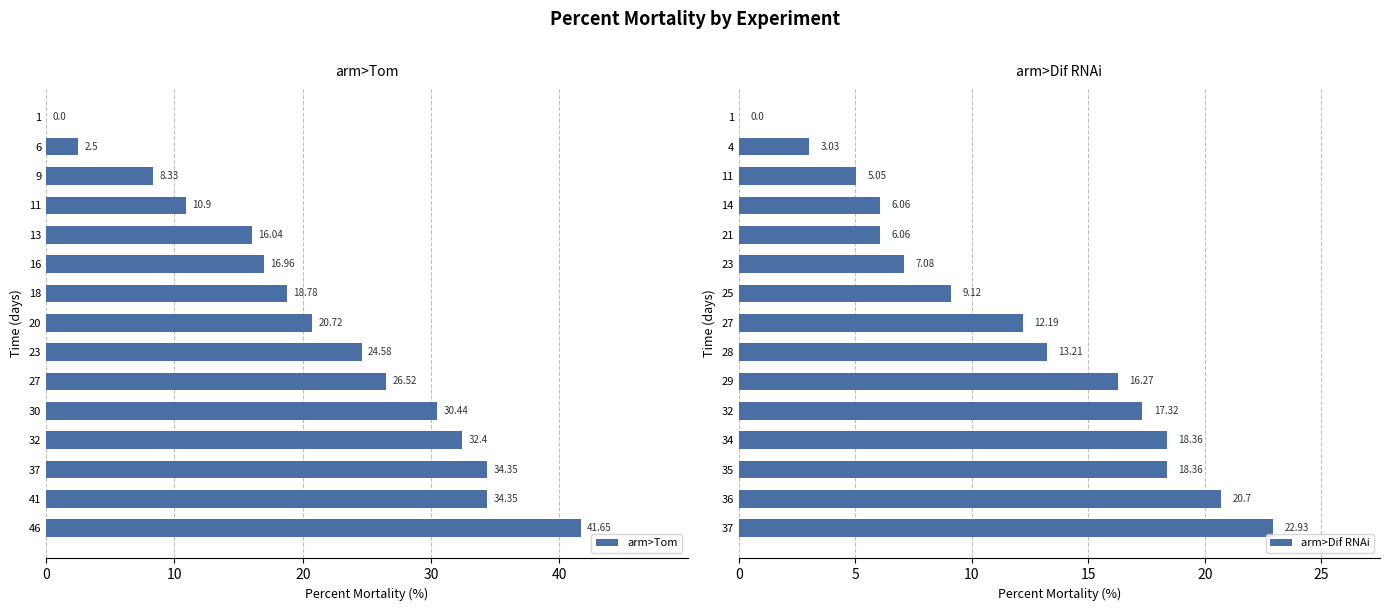

Is it true that arm>Dif RNAi equals 12.2 at 27?

True